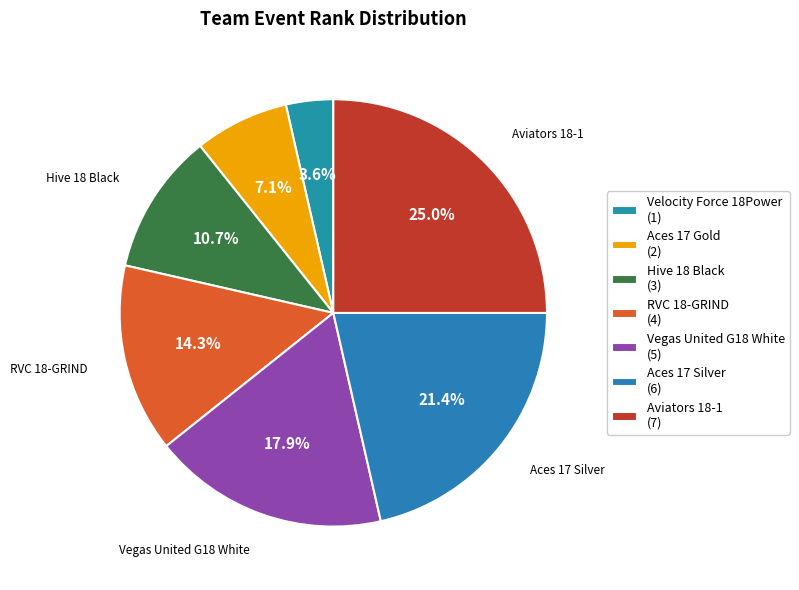

Do Aces 17 Silver and Velocity Force 18Power together represent more than half of the pie?

No